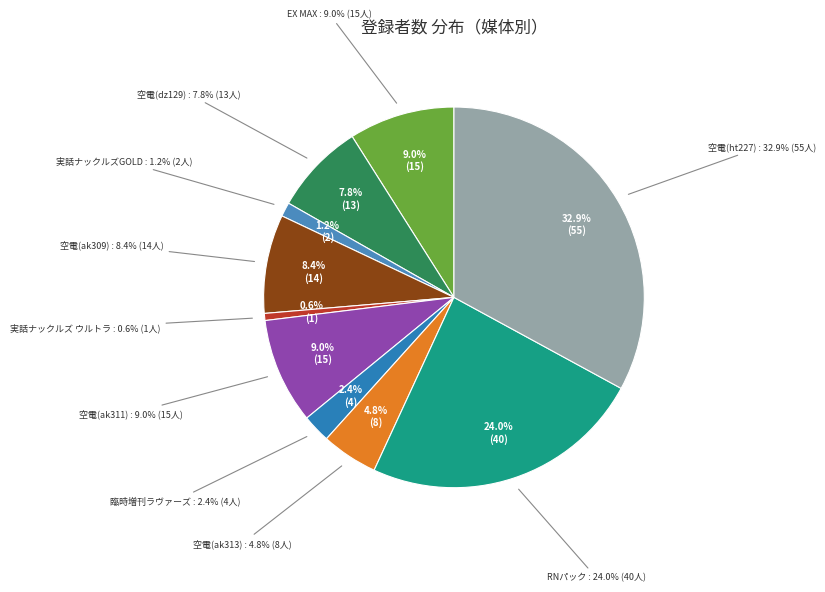

Is it true that 実話ナックルズGOLD is 13% of the pie?

False